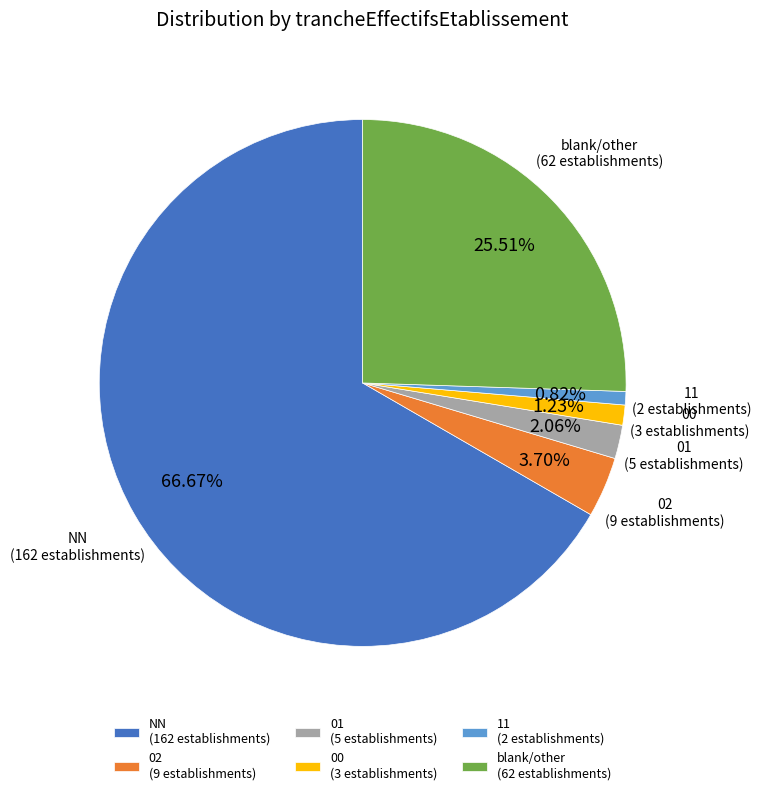

Is the sum of 02 and 00 greater than half?

No